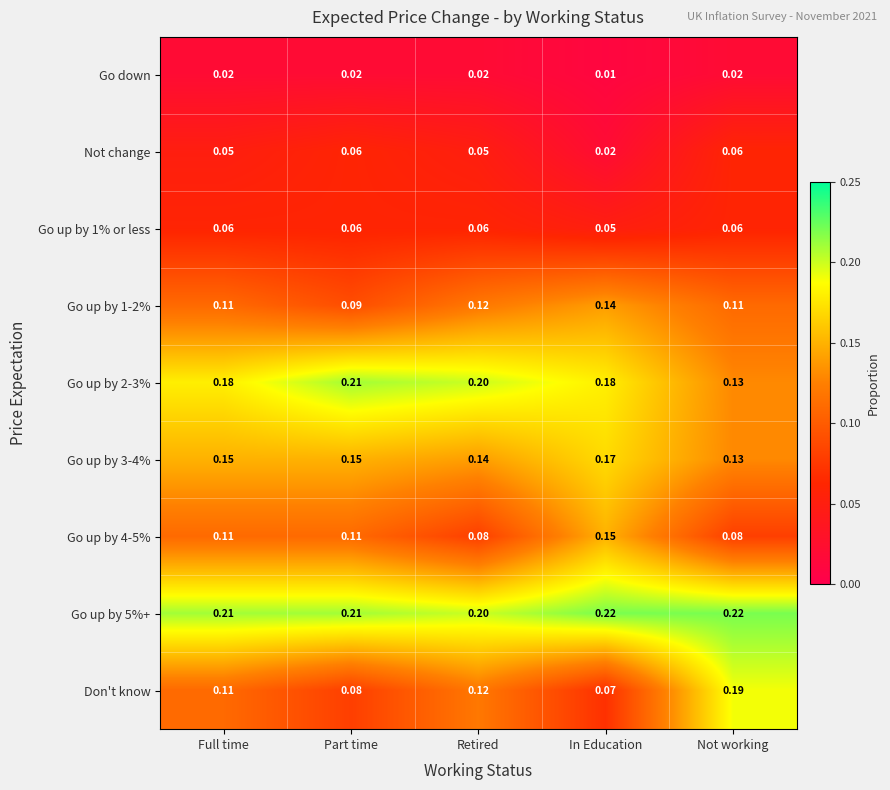

Is the value of Not change at In Education greater than the value of Go up by 3-4% at In Education?

No